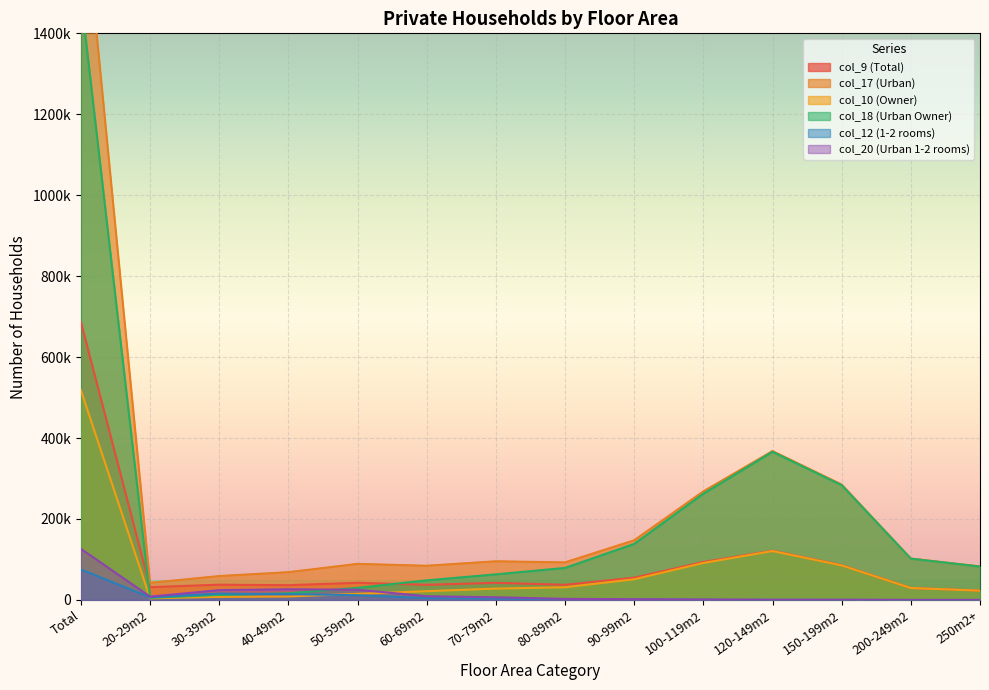

What position from the left is 30-39m2?

3